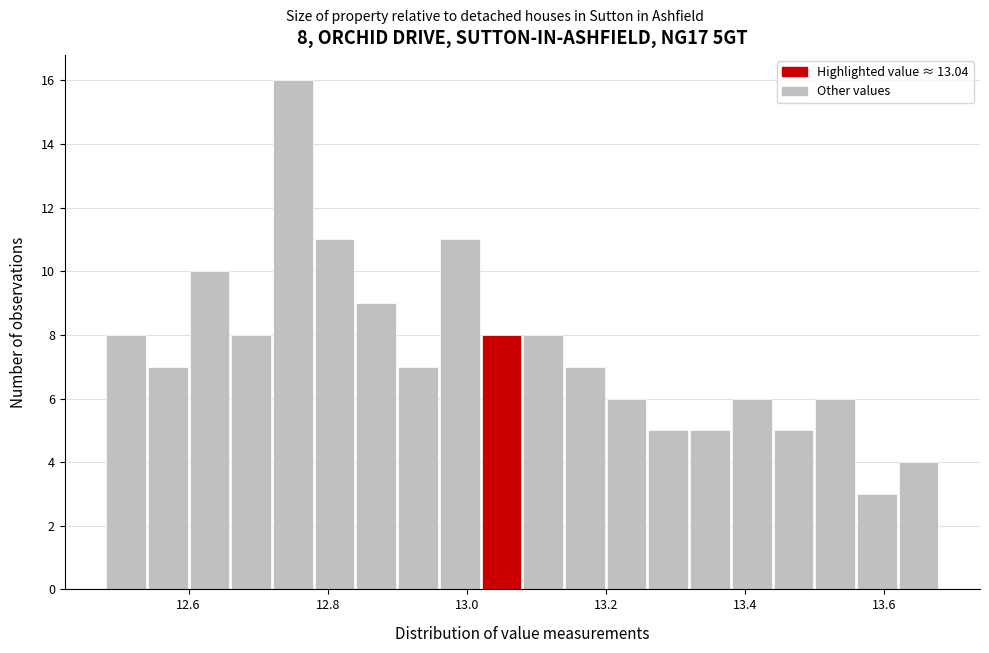

Around what value on the x-axis is the tallest bar? Give the approximate position of its centre, as read against the axis.

12.76